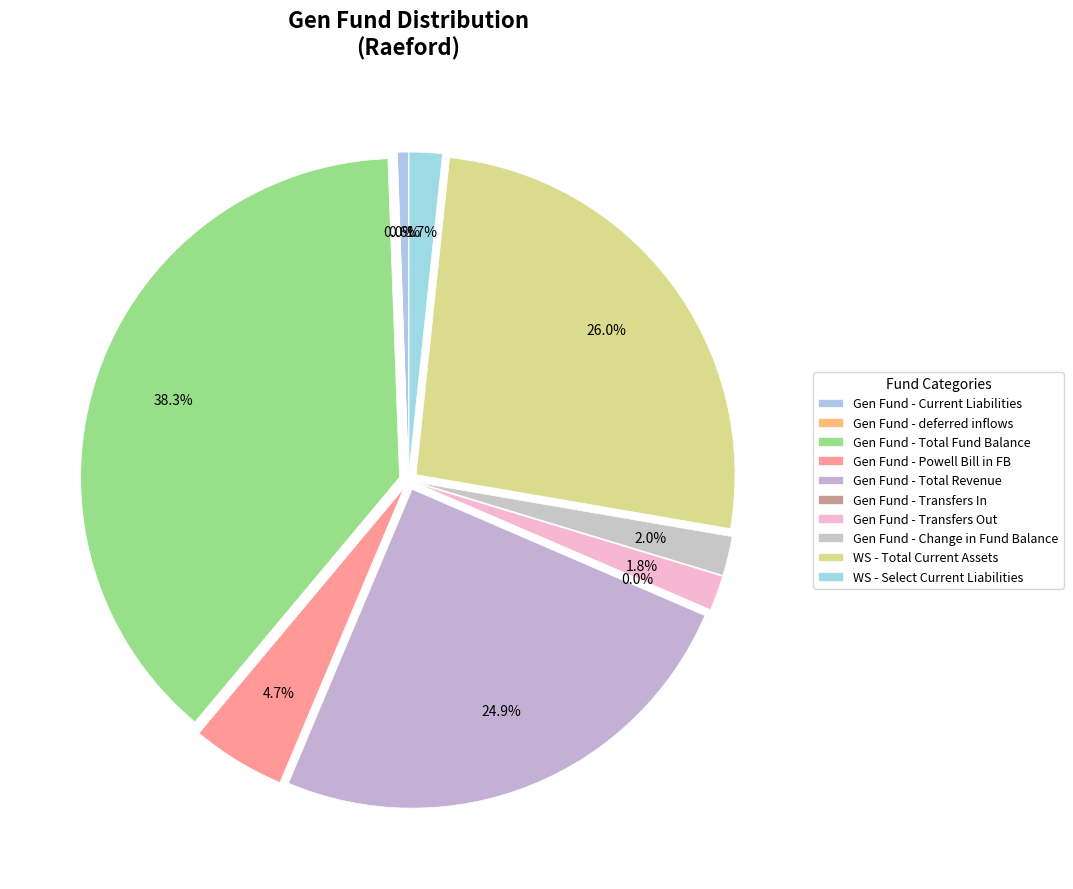

Which has a higher value, Gen Fund - Current Liabilities or Gen Fund - Transfers In?

Gen Fund - Current Liabilities